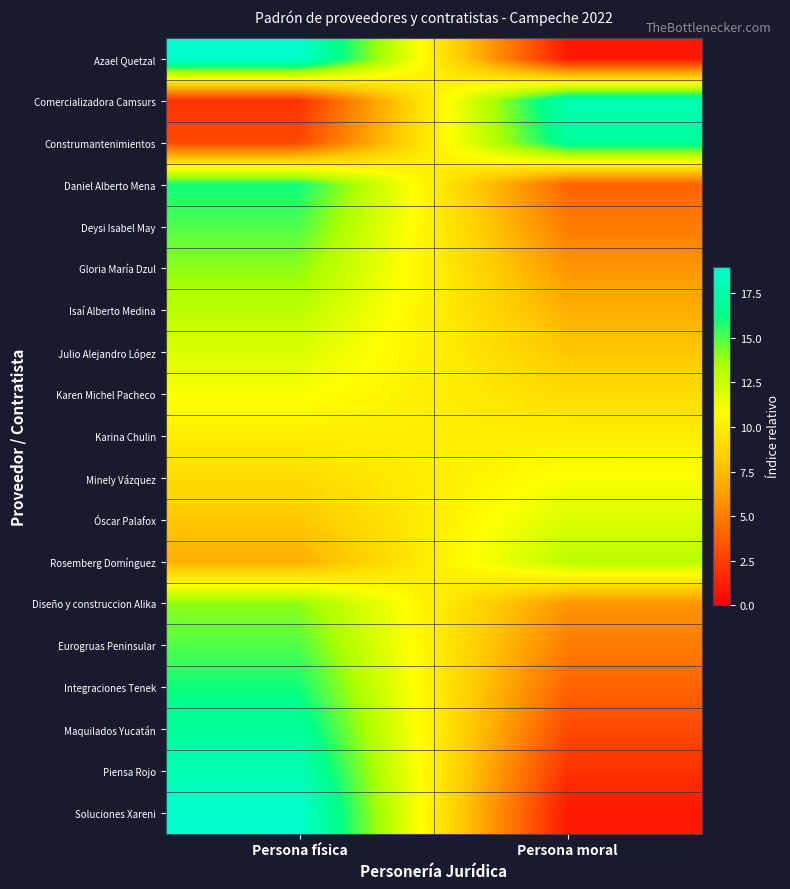

At how many categories does at least one series exceed 7?

2